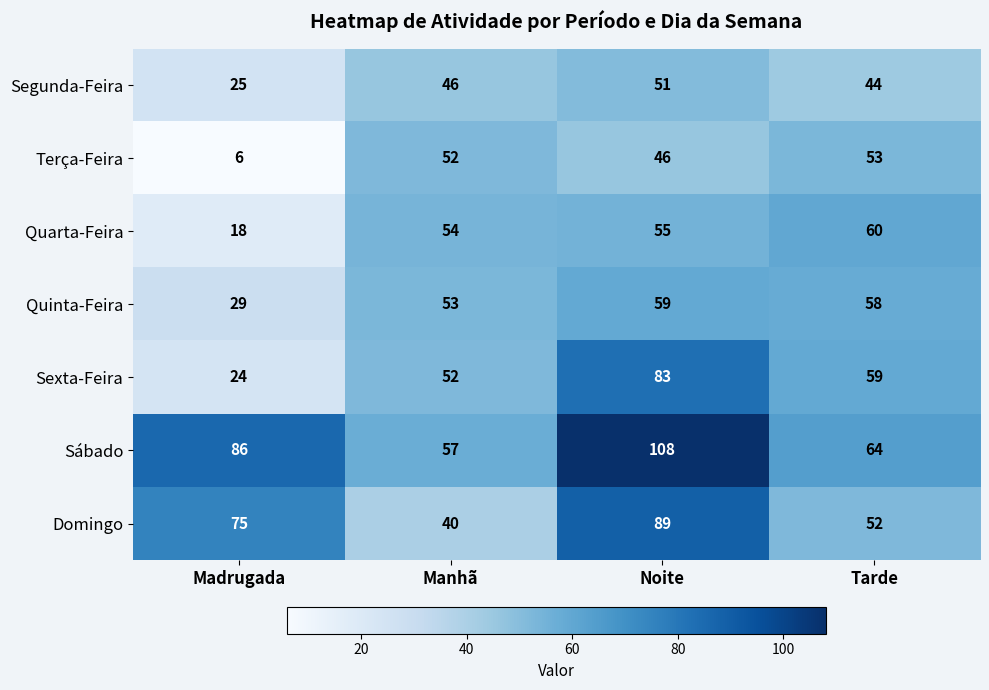

What is the total value across all series at Noite?

491